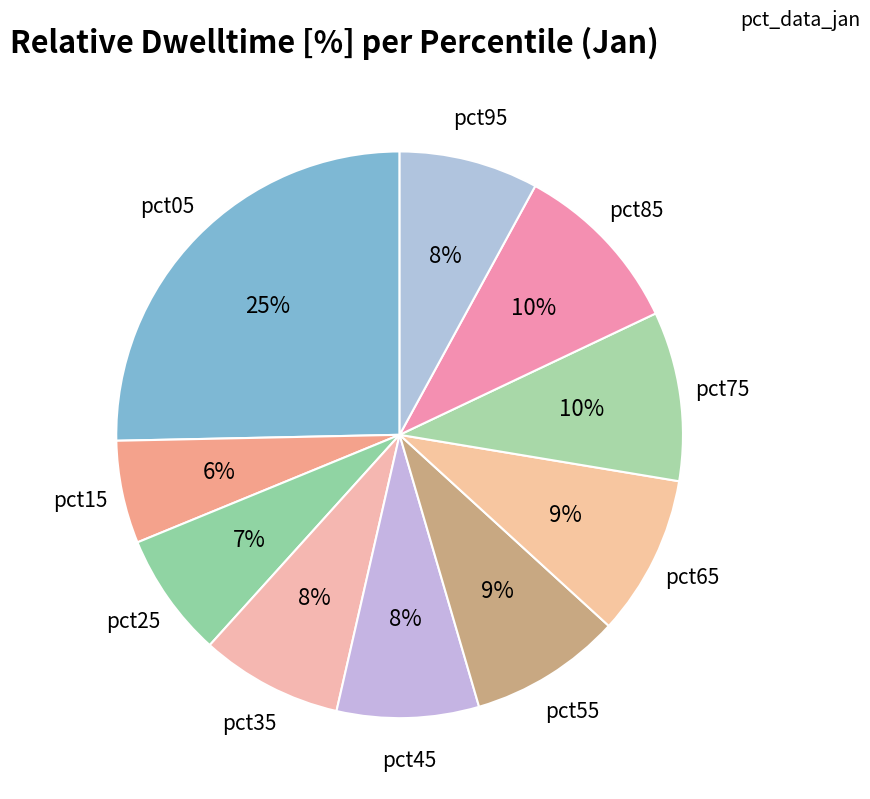

To the nearest percent, what is the combined percentage of pct75 and pct85?

20%